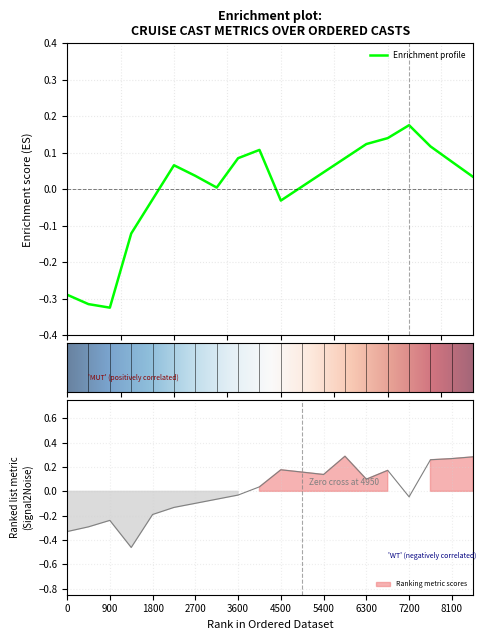

Does the chart display data point markers on the line(s)?

No